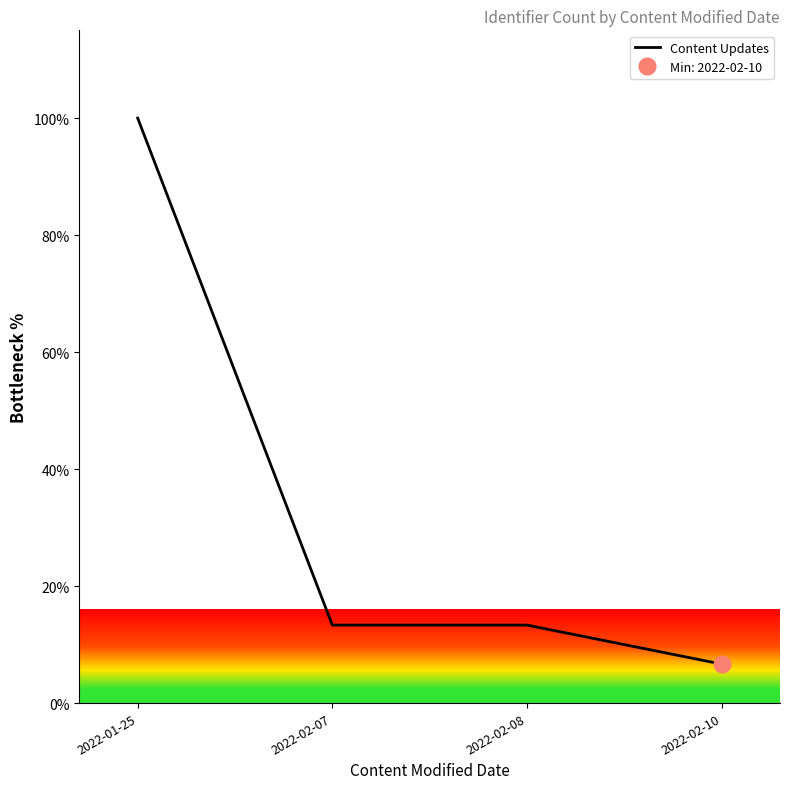

What is the change in value from 2022-02-08 to 2022-02-10?

-6.7